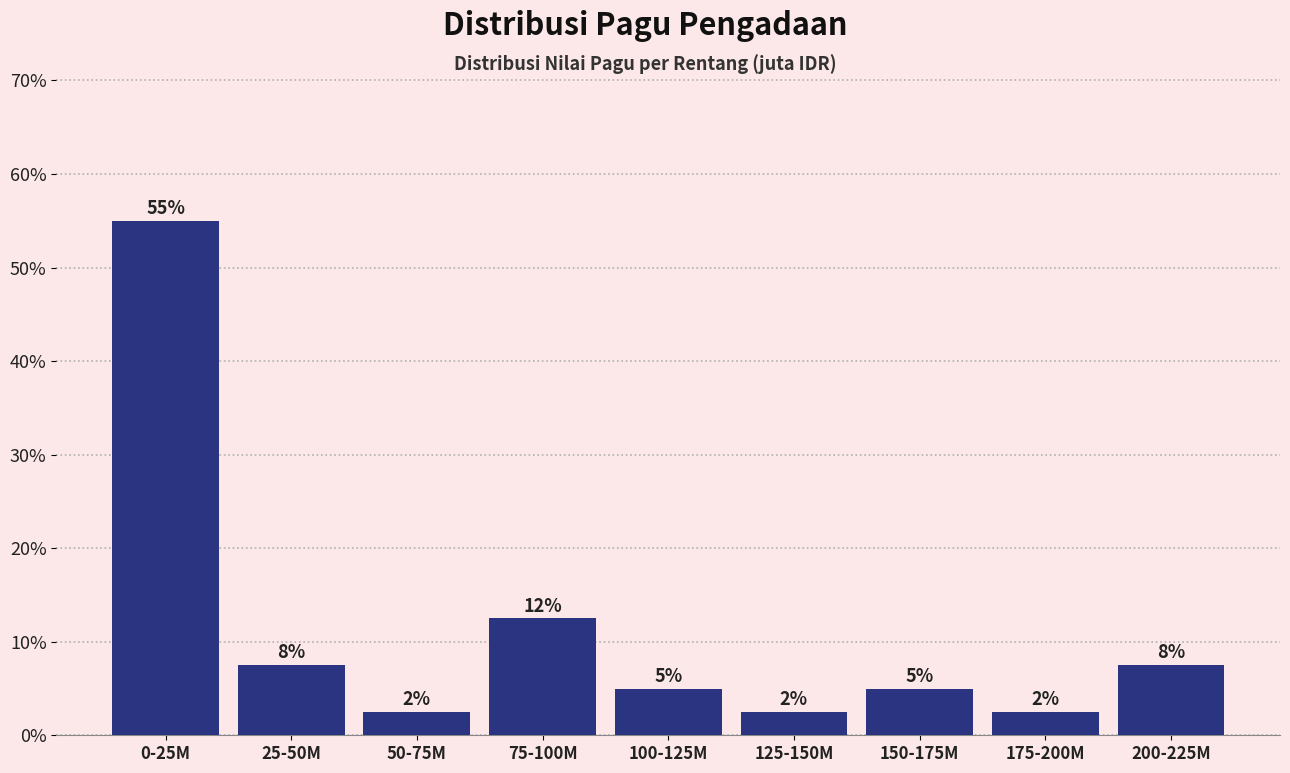

Does the chart contain any negative values?

No